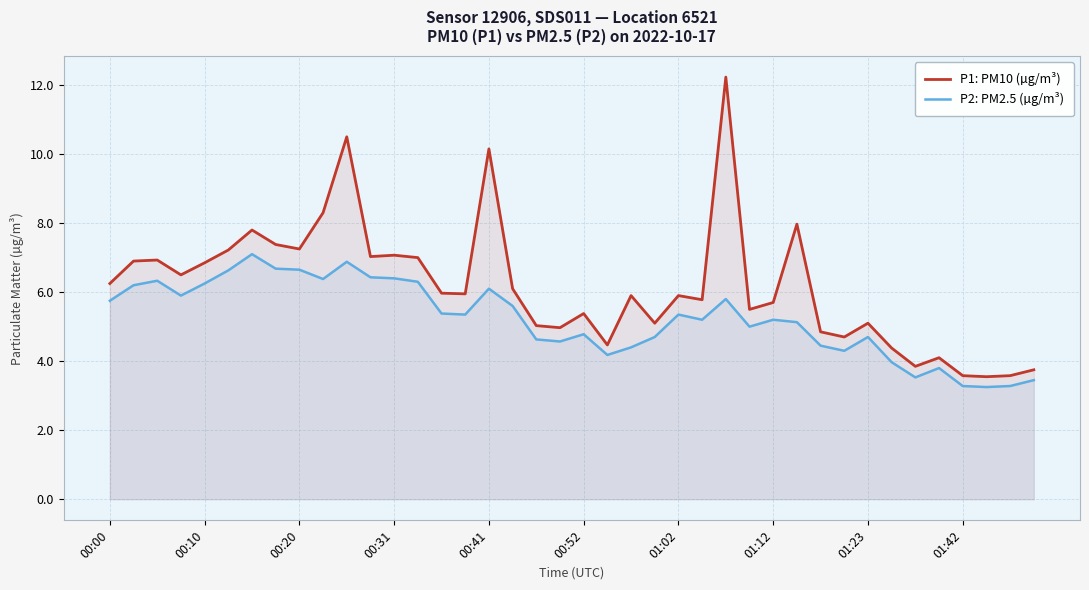

True or false: P2: PM2.5 (µg/m³) and P1: PM10 (µg/m³) cross at least once.

False